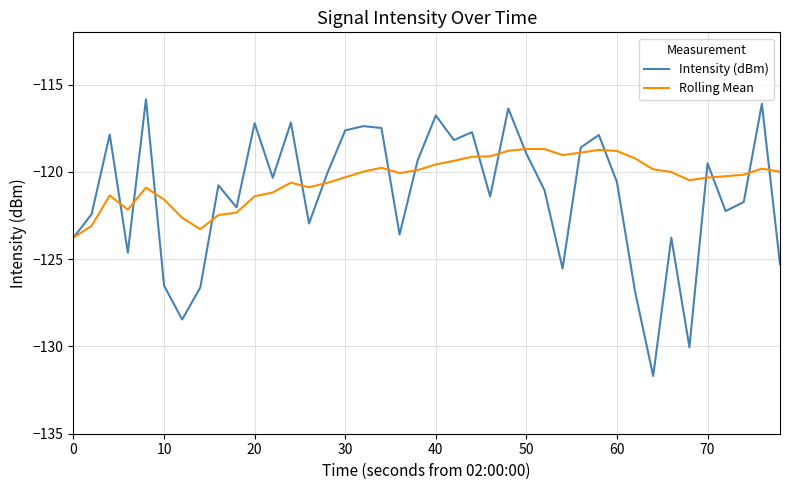

What is the smallest value displayed?

-131.7